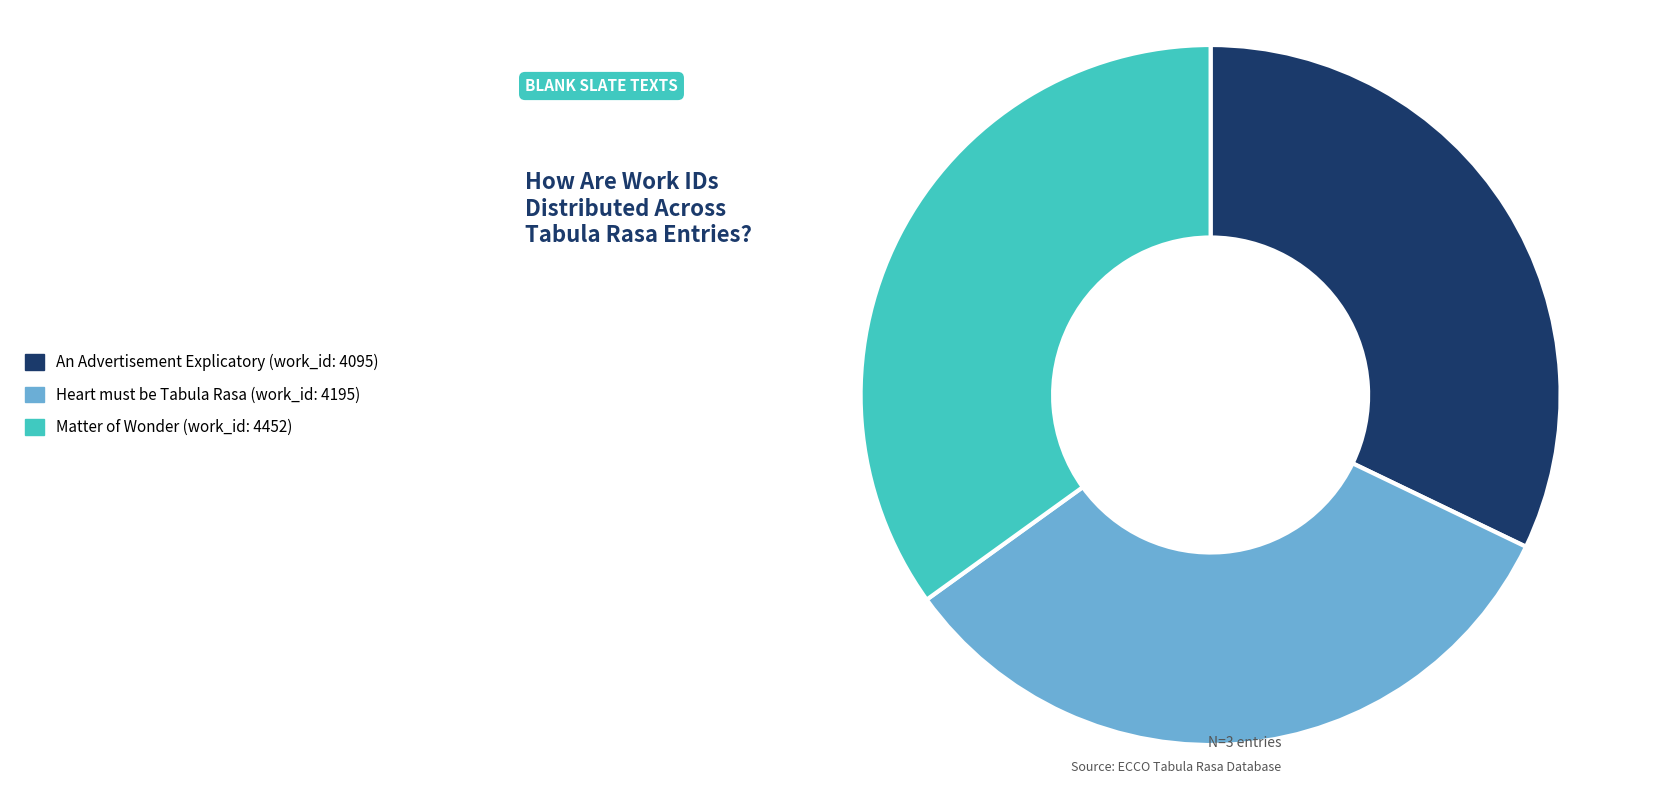

What is the largest slice in the pie chart?

Matter of Wonder (work_id: 4452)